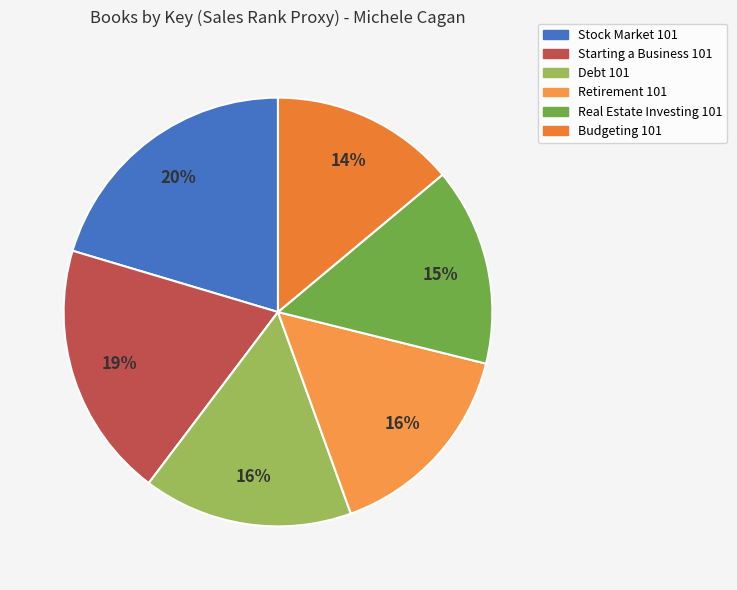

How many segments does this pie chart have?

6